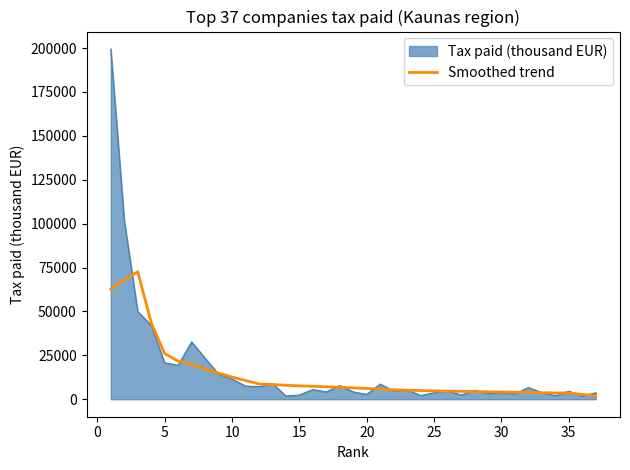

Which series has the largest range (max minus min)?

Tax paid (thousand EUR)